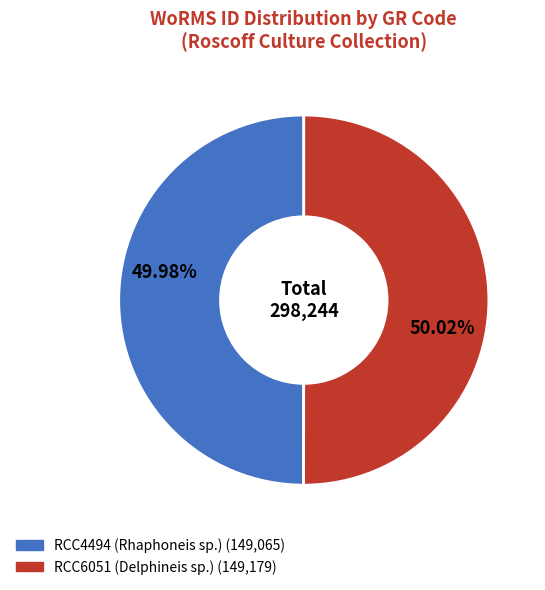

Is it true that RCC6051 (Delphineis sp.) is 50% of the pie?

True